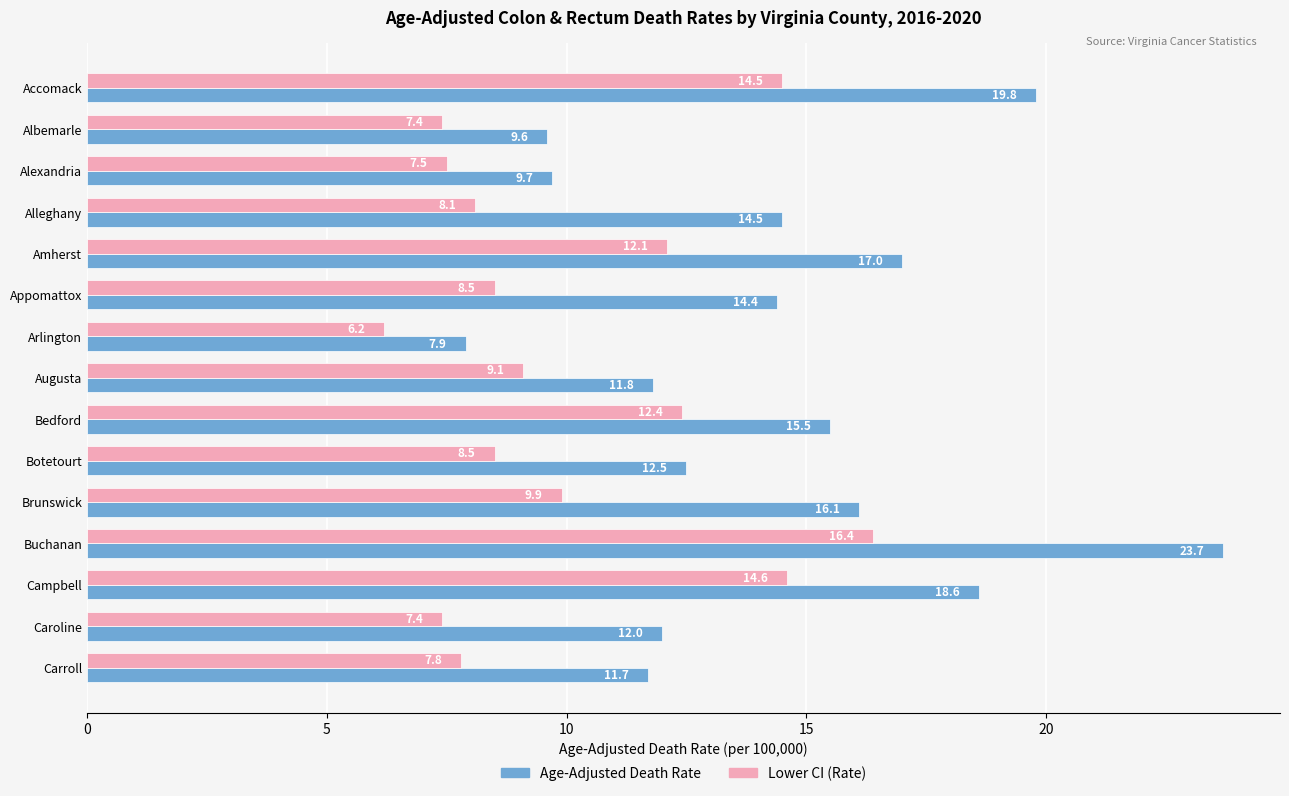

Which series has the largest total across all categories?

Age-Adjusted Death Rate